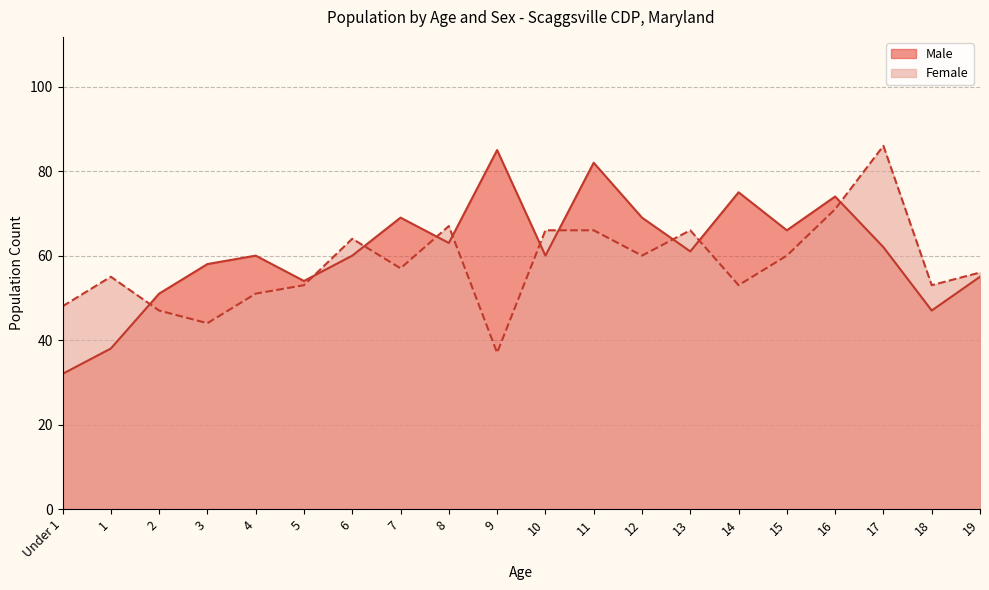

What is the maximum value for Female?

86